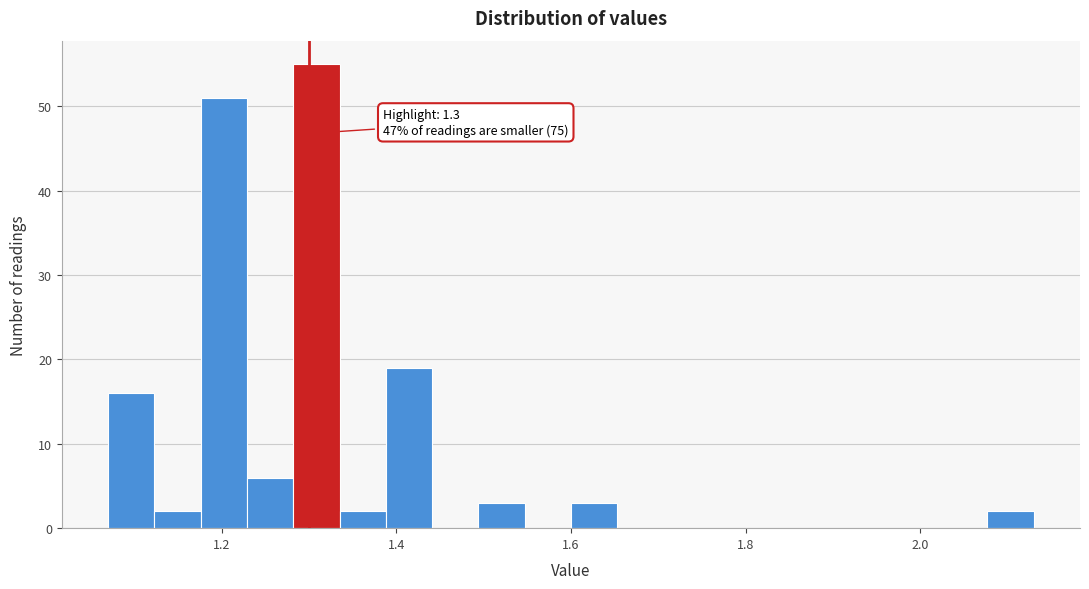

Around what value on the x-axis is the tallest bar? Give the approximate position of its centre, as read against the axis.

1.30